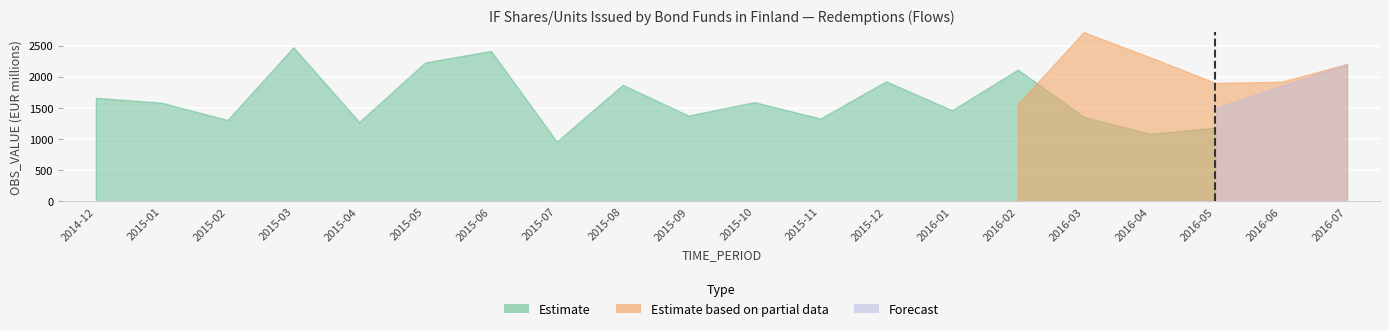

What is the label of the 6th point from the right?

2016-02